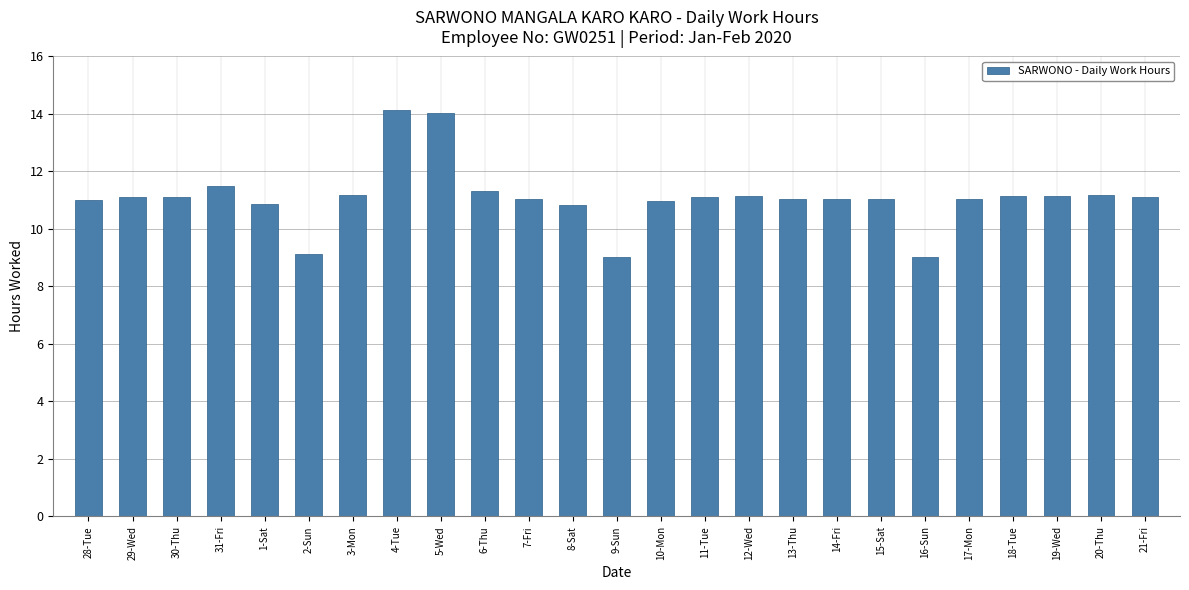

What is the difference between the maximum and minimum values?

5.1